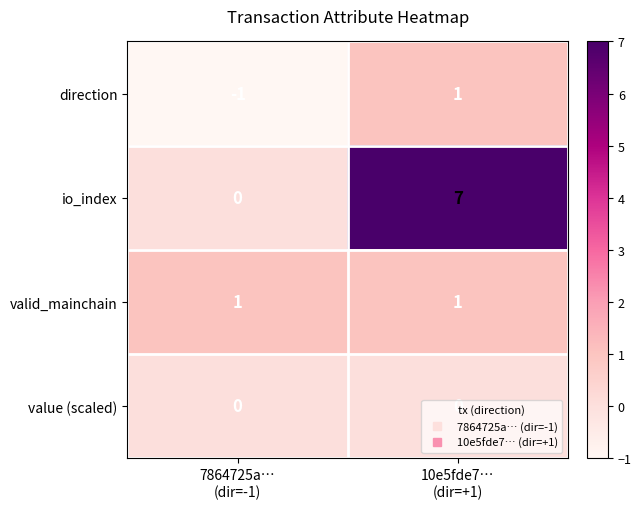

What is the highest value of the io_index series?

7